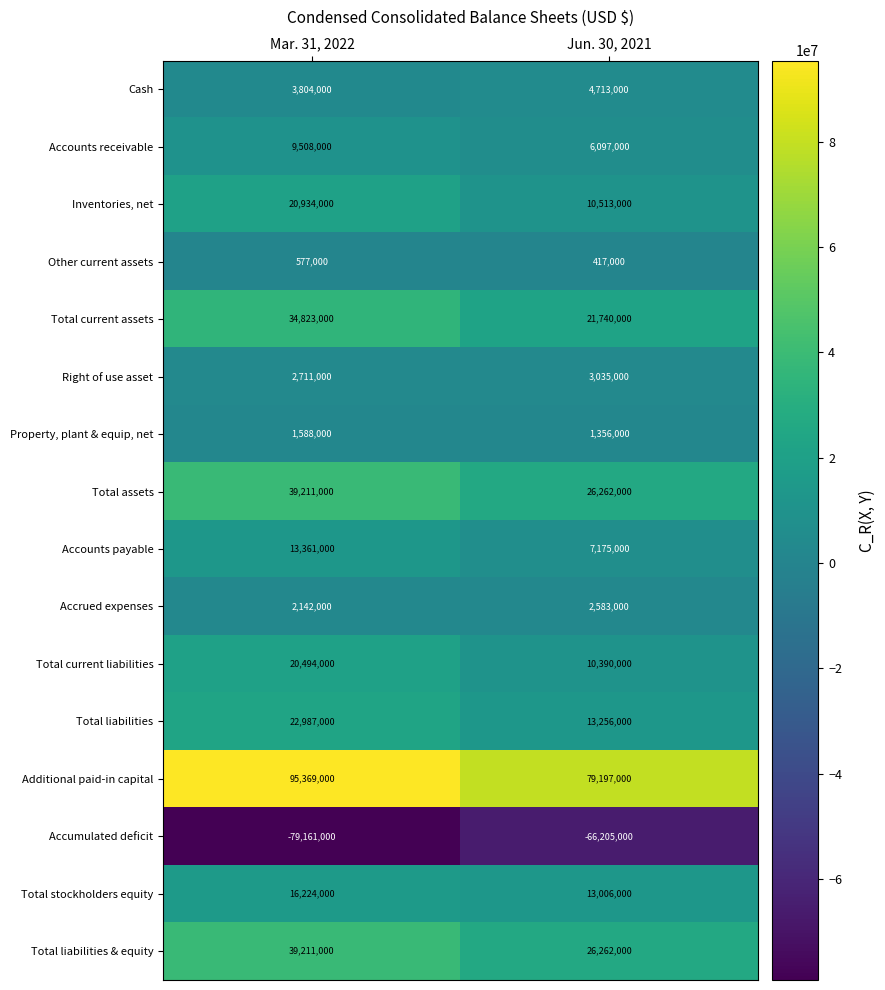

The Total current assets series shows 21740000 at Jun. 30, 2021. True or false?

True